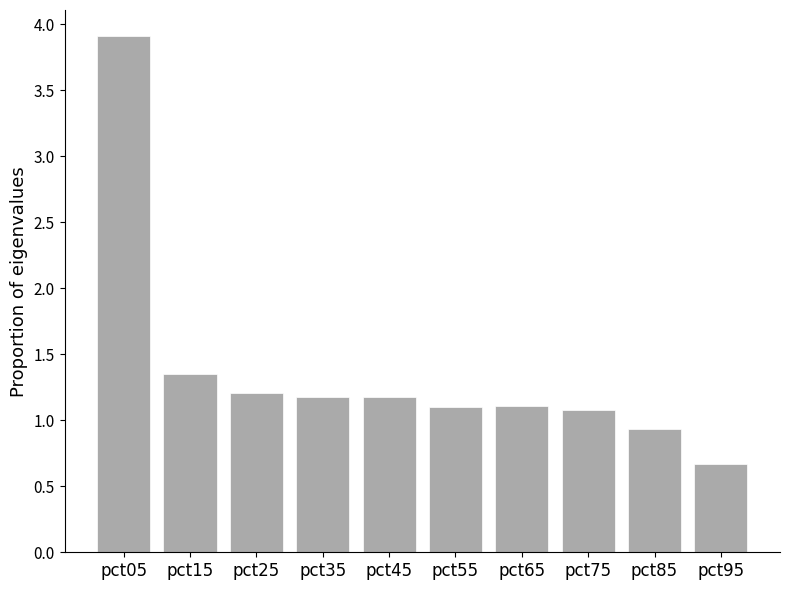

How many series are shown in this chart?

1